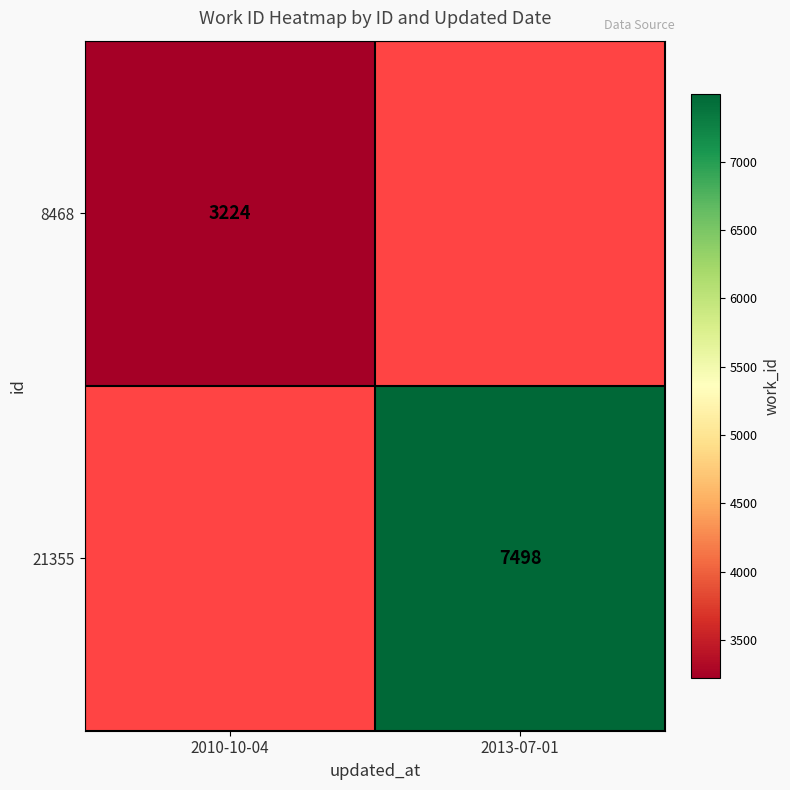

Which category has the highest value across all series?

2013-07-01